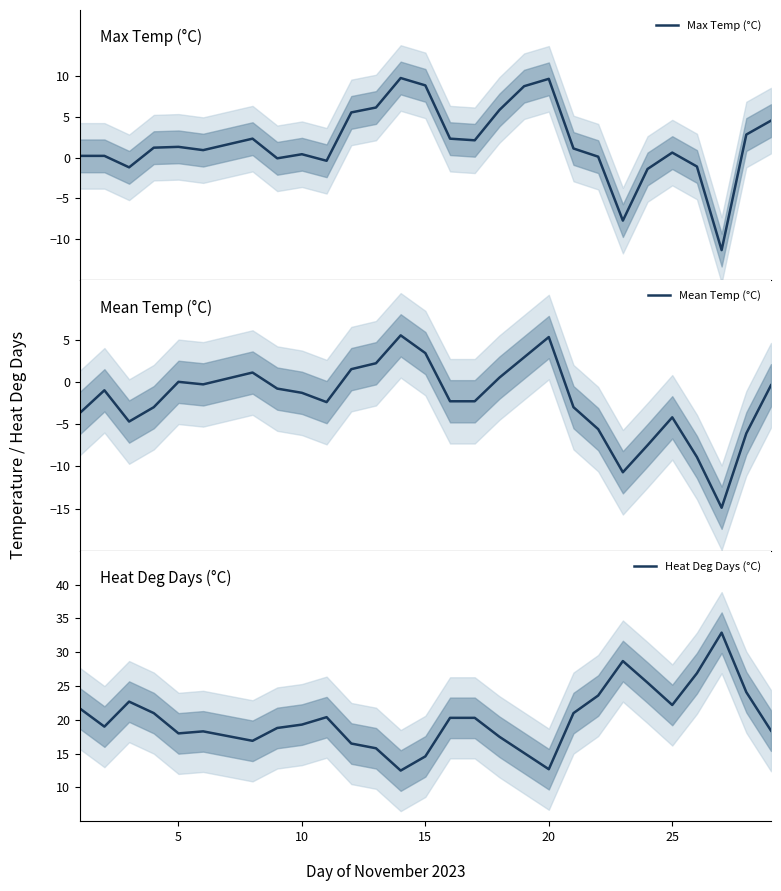

What is the minimum value for Heat Deg Days (°C)?

12.5